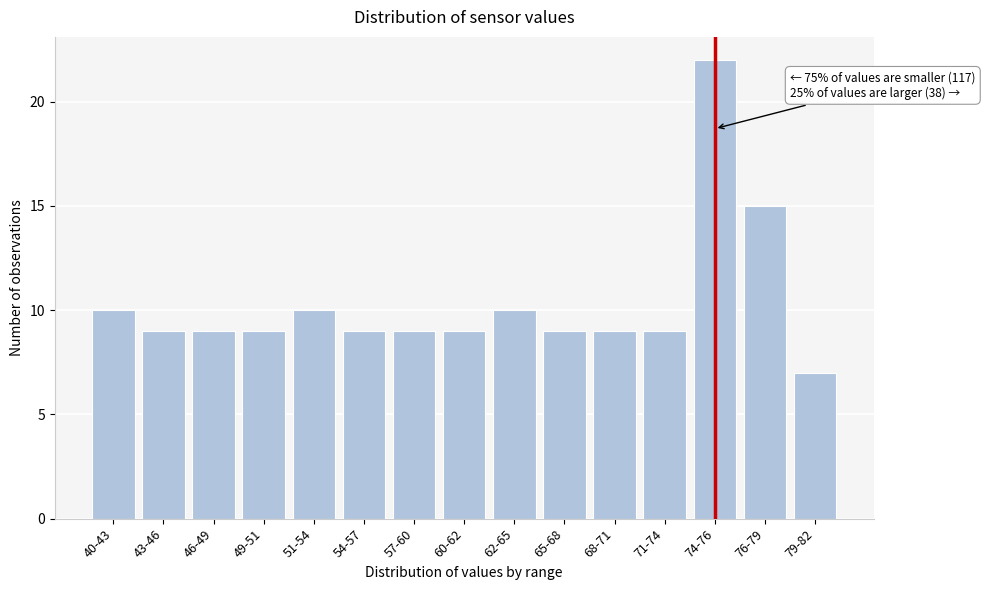

Reading right to left, extract all data points from this chart.

79-82=7	76-79=15	74-76=22	71-74=9	68-71=9	65-68=9	62-65=10	60-62=9	57-60=9	54-57=9	51-54=10	49-51=9	46-49=9	43-46=9	40-43=10